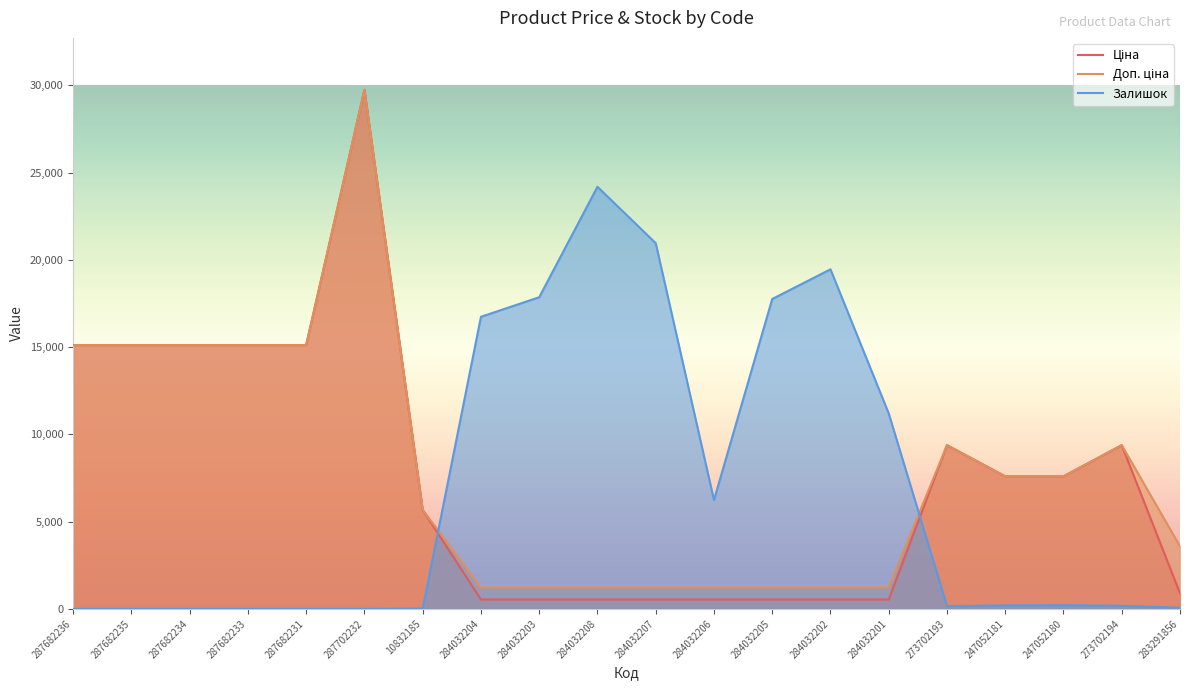

What is the sum of the Залишок values at 284032203 and 287682236?

17860.0